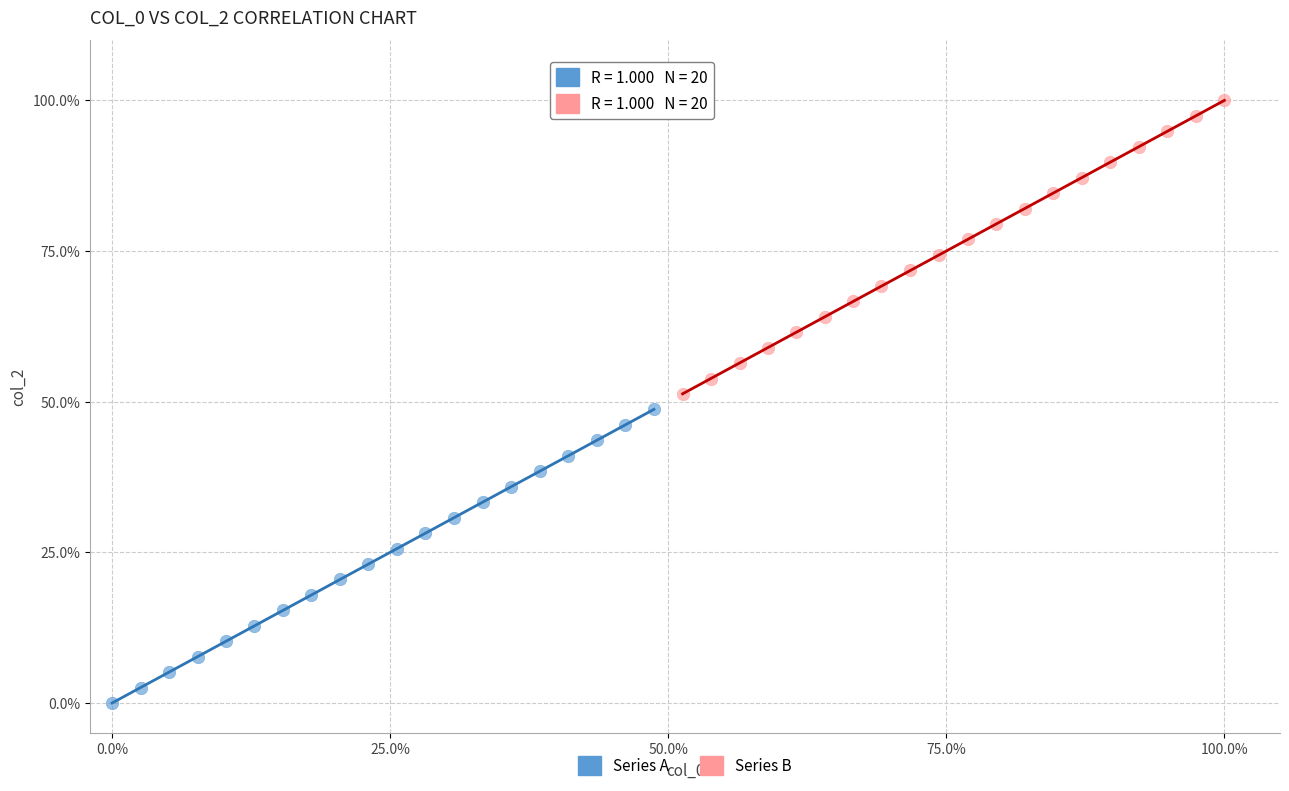

Which series reaches the maximum Y coordinate?

Series B